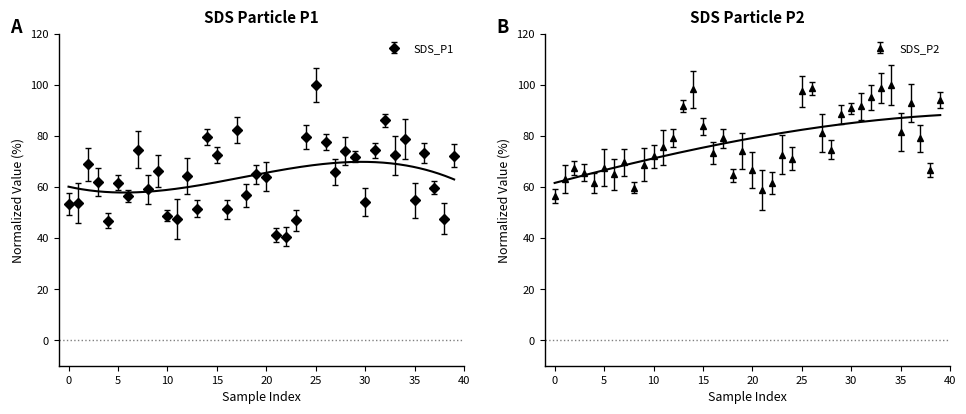

At which category is the sum across all series the highest?

25